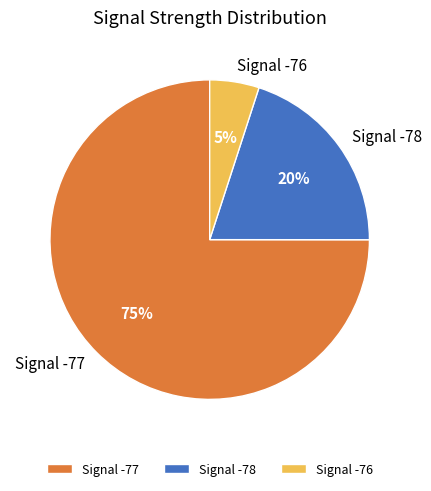

To the nearest percent, what portion does Signal -77 represent?

75%